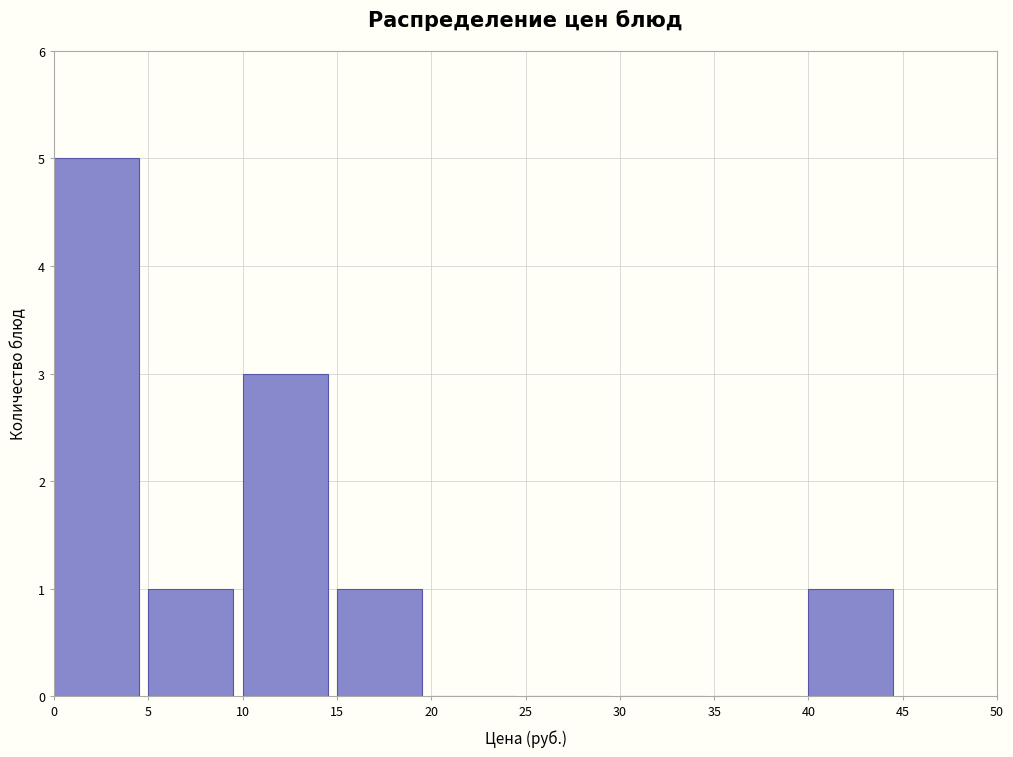

Reading left to right, transcribe this chart: for each bar, give the range it covers on the x-axis and its height. The values are not printed on the chart, so give them approximately, as read against the axis.

0 to 5: 5
5 to 10: 1
10 to 15: 3
15 to 20: 1
20 to 25: 0
25 to 30: 0
30 to 35: 0
35 to 40: 0
40 to 45: 1